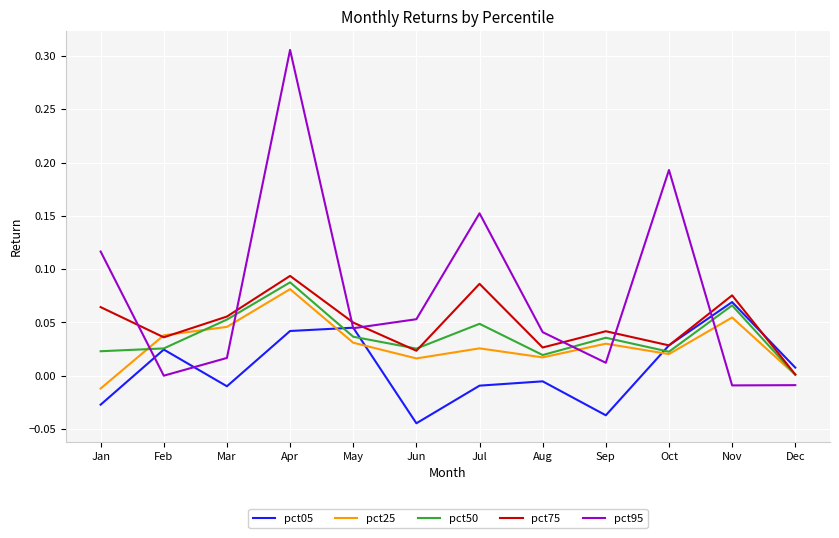

Which label corresponds to the smallest value in the chart?

Jun